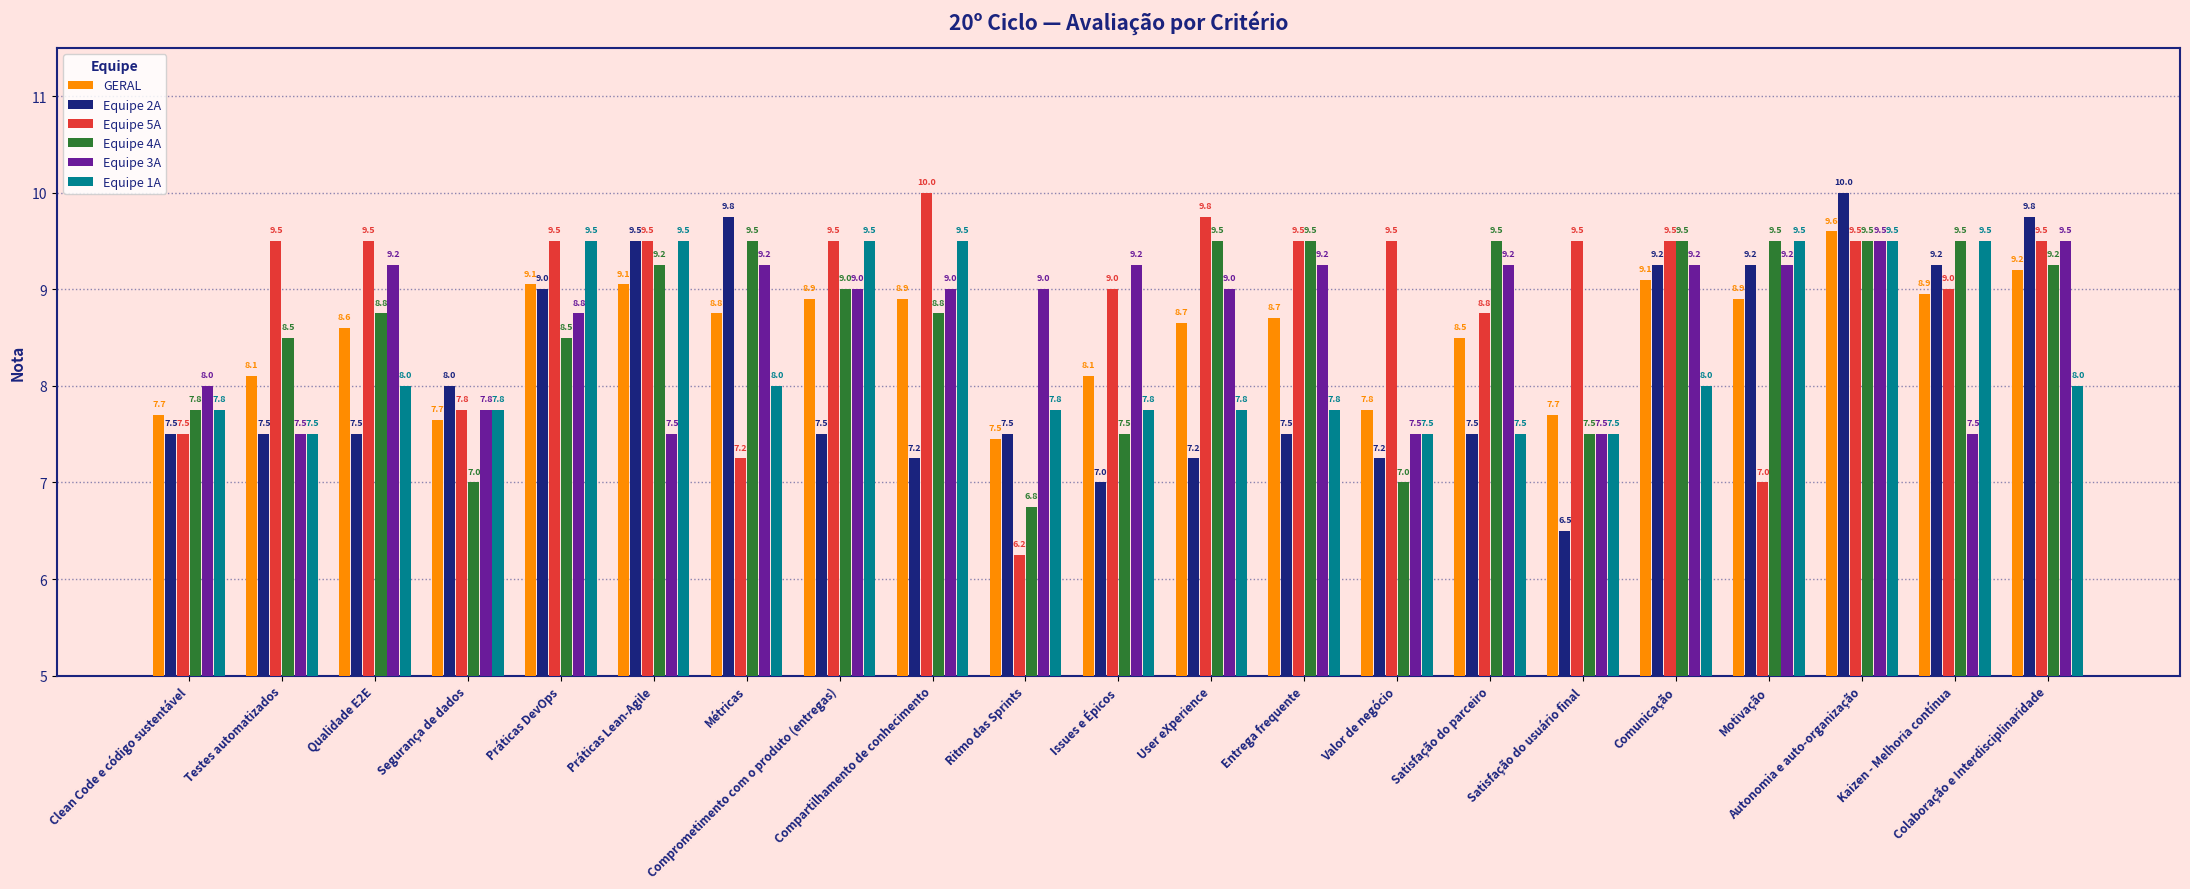

What is the maximum value shown in the chart?

10.0